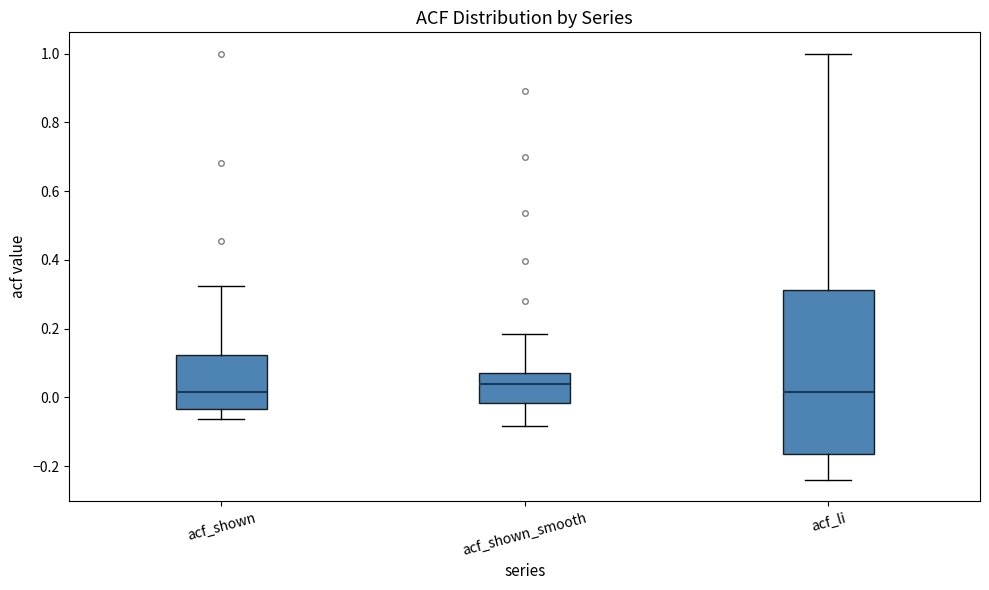

Which box is the tallest, from its lower edge to its upper edge?

acf_li